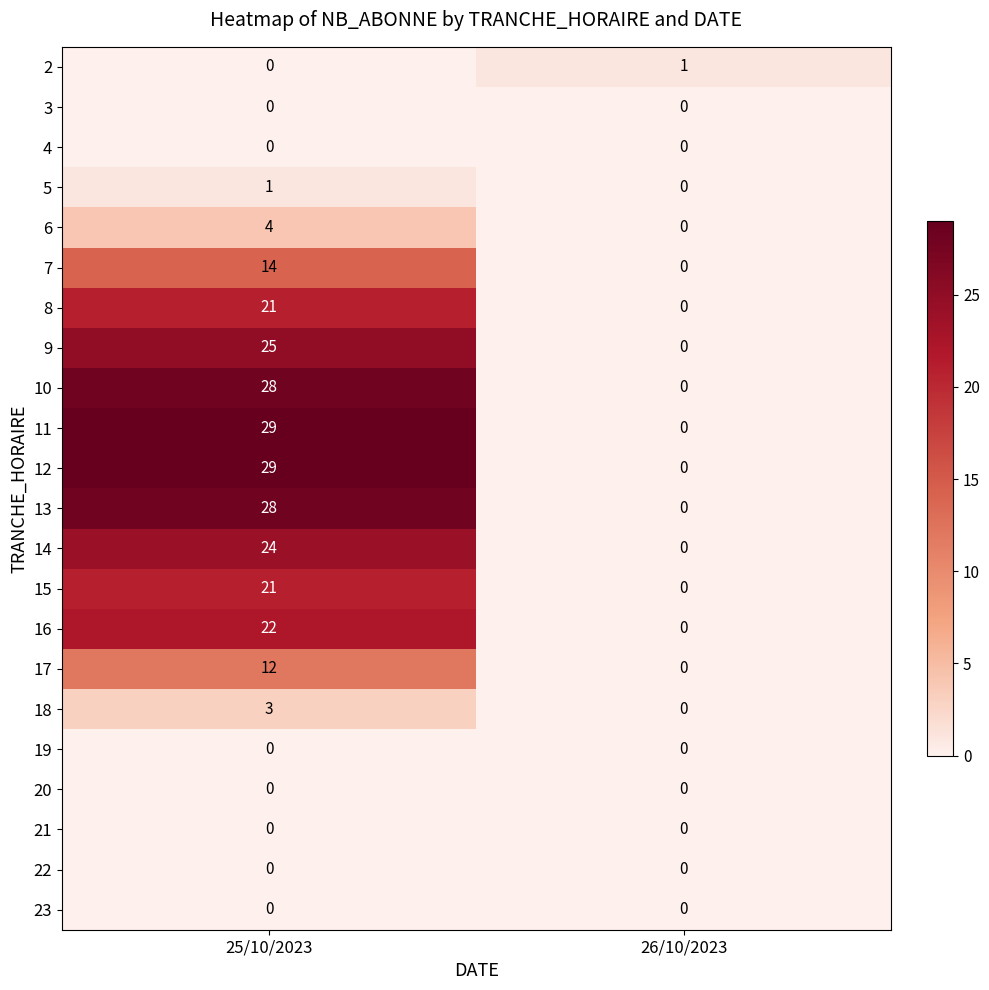

True or false: 16 has a value of 10 at 25/10/2023.

False